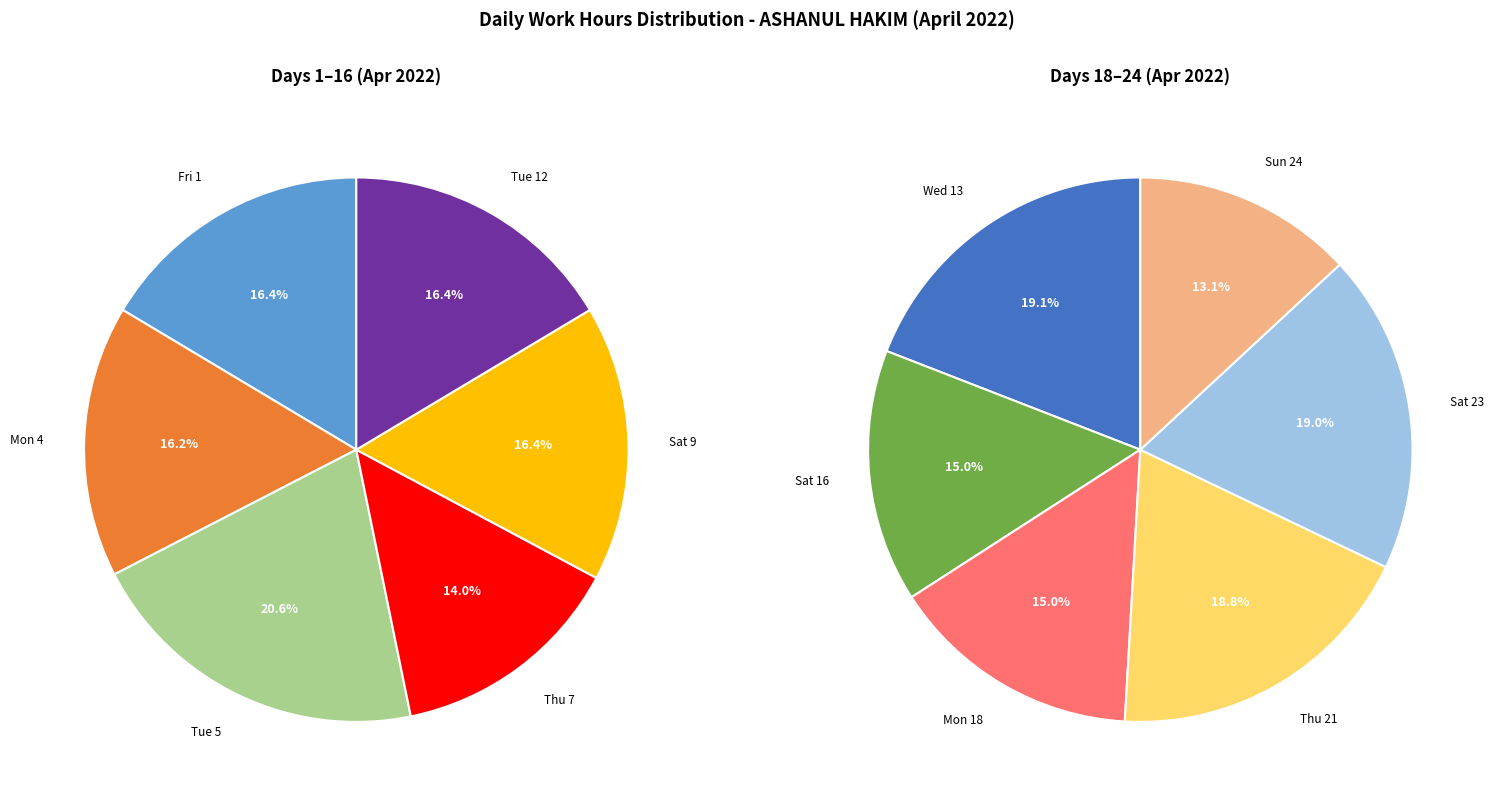

Does any single category account for the majority?

No